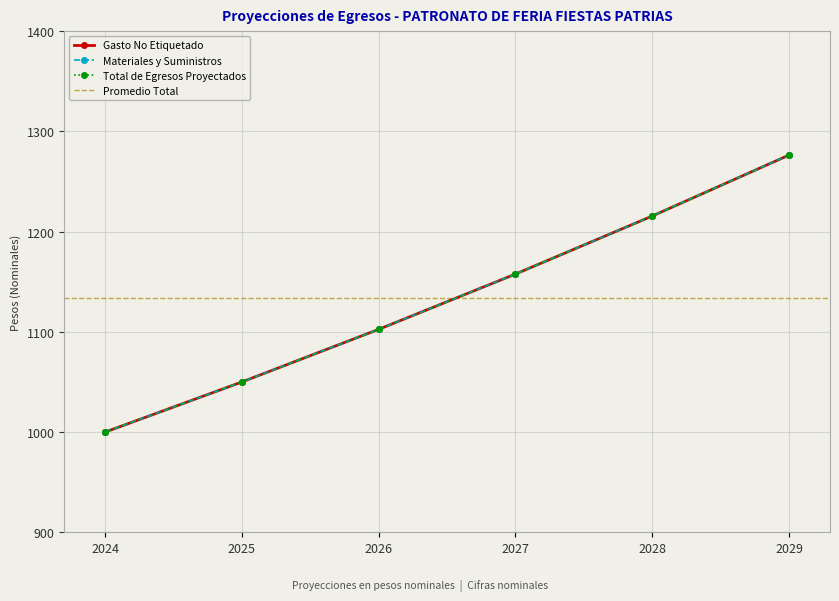

At which label does Total de Egresos Proyectados reach its minimum?

2024